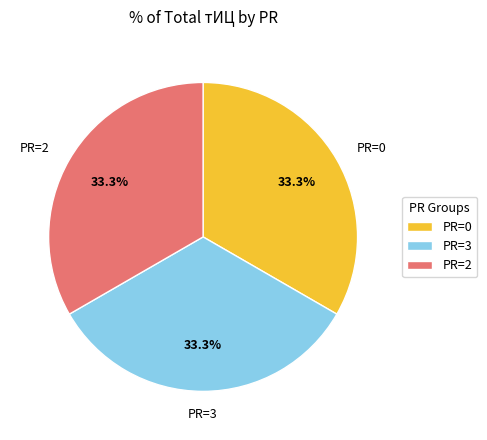

What is the ratio of the value at PR=3 to the value at PR=2?

1.0